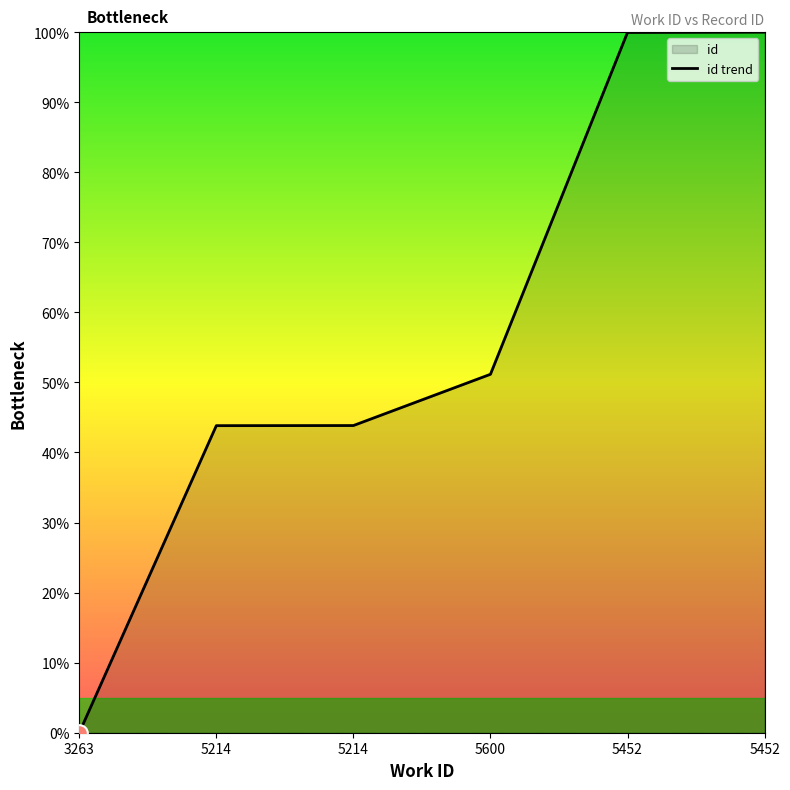

Which has a higher value, 3263 or 5214?

5214